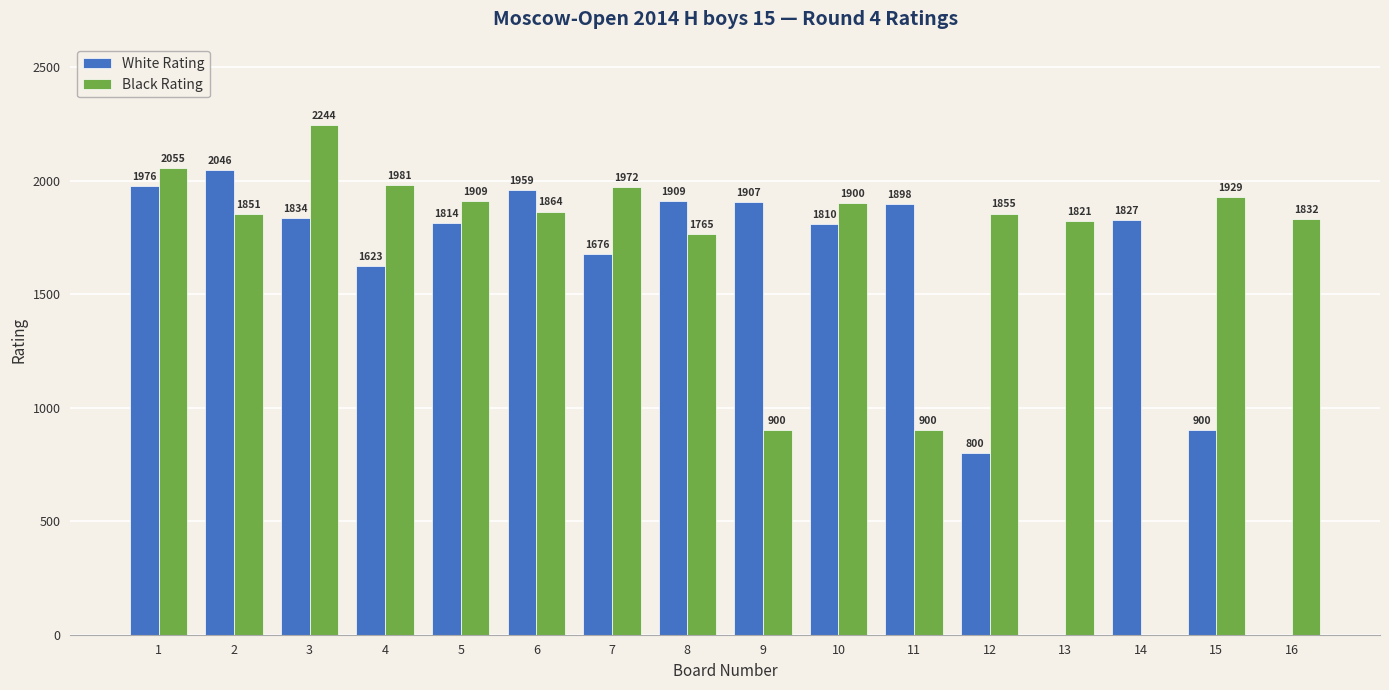

What is the sum of all White Rating values?

23979